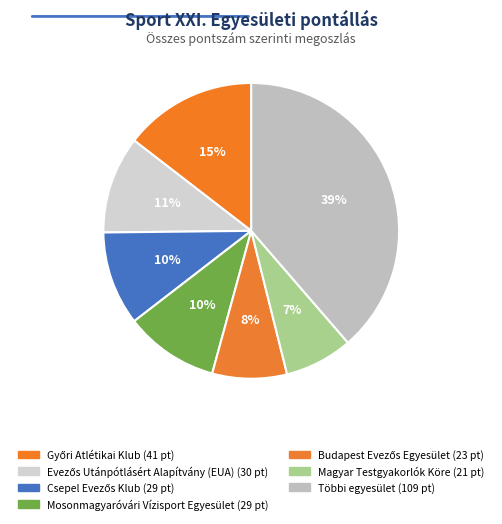

How many slices are in this pie chart?

7